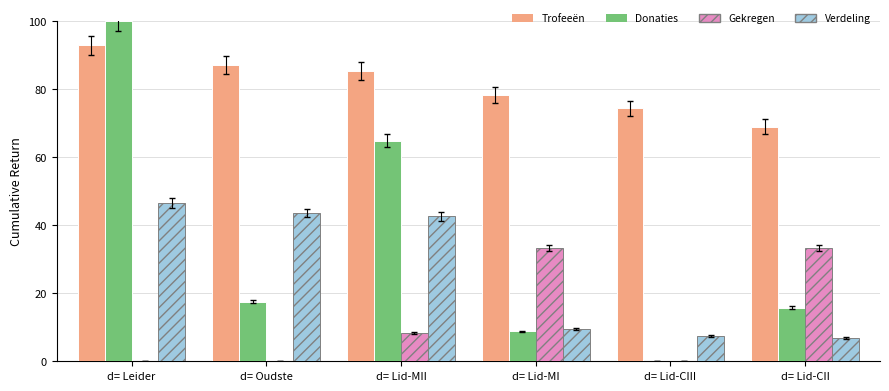

How many values in the Verdeling series exceed 42?

3